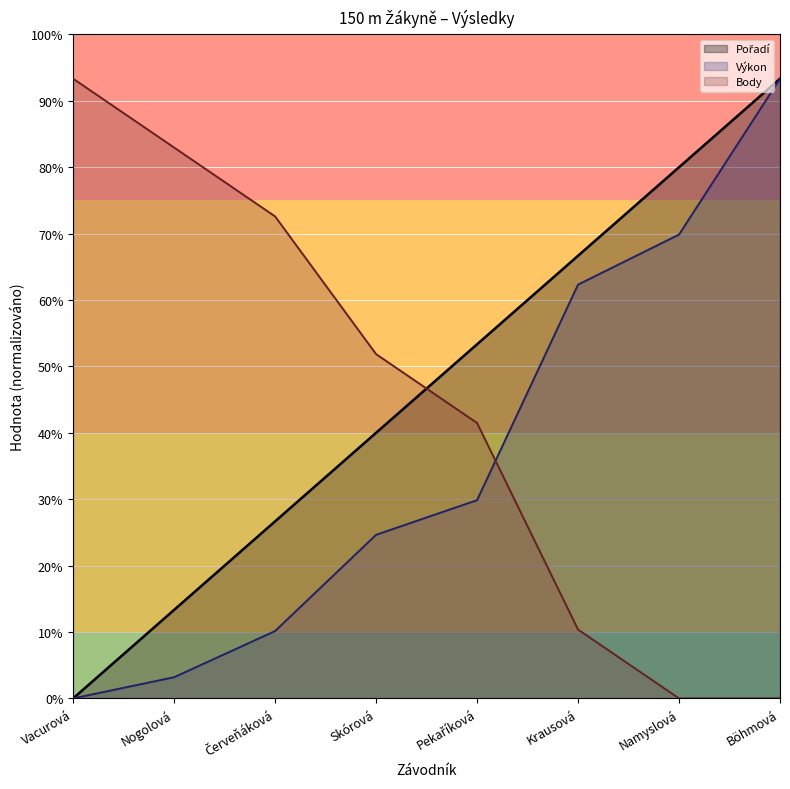

Reading left to right, list all the values displayed in this chart.

Pořadí: 0.0	4.0	8.0	12.0	16.0	20.0	24.0	28.0
Výkon: 0.0	1.0	3.0	7.4	9.0	18.7	21.0	28.0
Body: 28.0	24.9	21.8	15.6	12.4	3.1	0.0	0.0